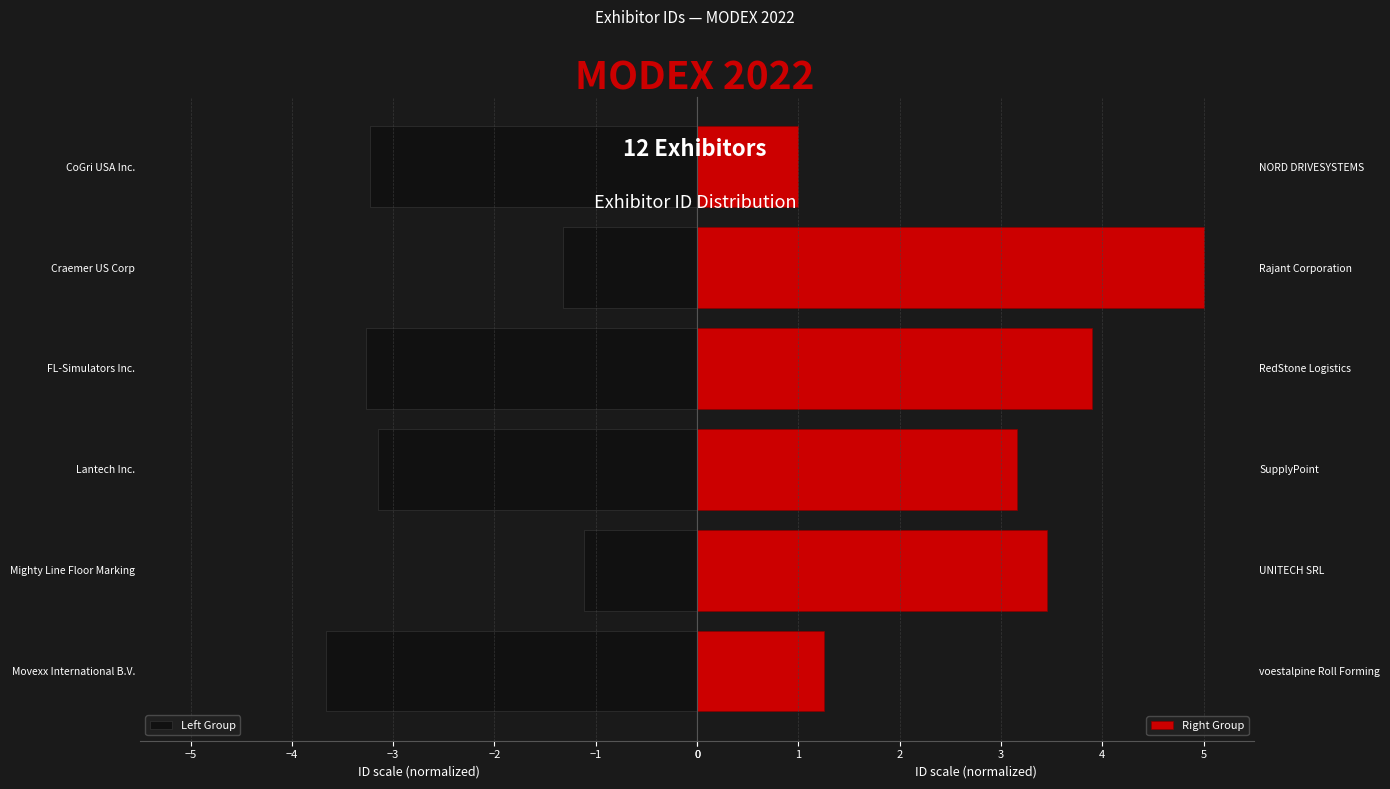

List the labels in order of Left Group value, largest first.

Mighty Line Floor Marking, Craemer US Corp, Lantech Inc., CoGri USA Inc., FL-Simulators Inc., Movexx International B.V.